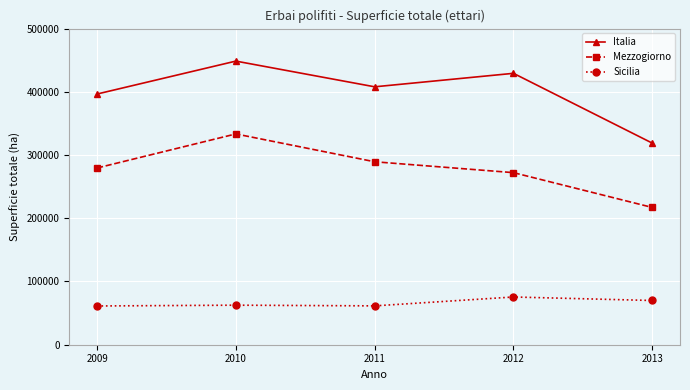

What is the total value across all series at 2010?

844531